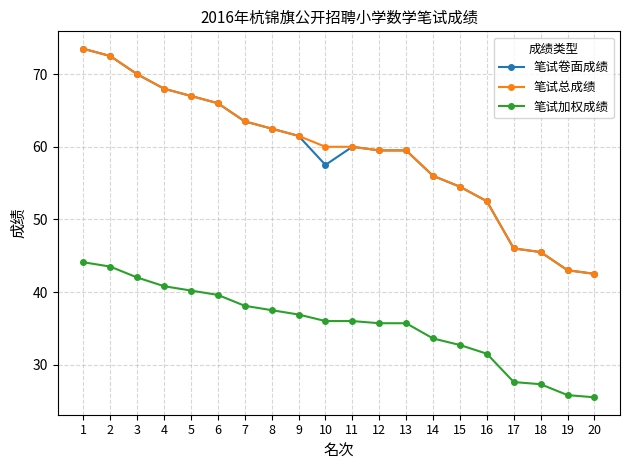

Count the number of categories in the chart.

20